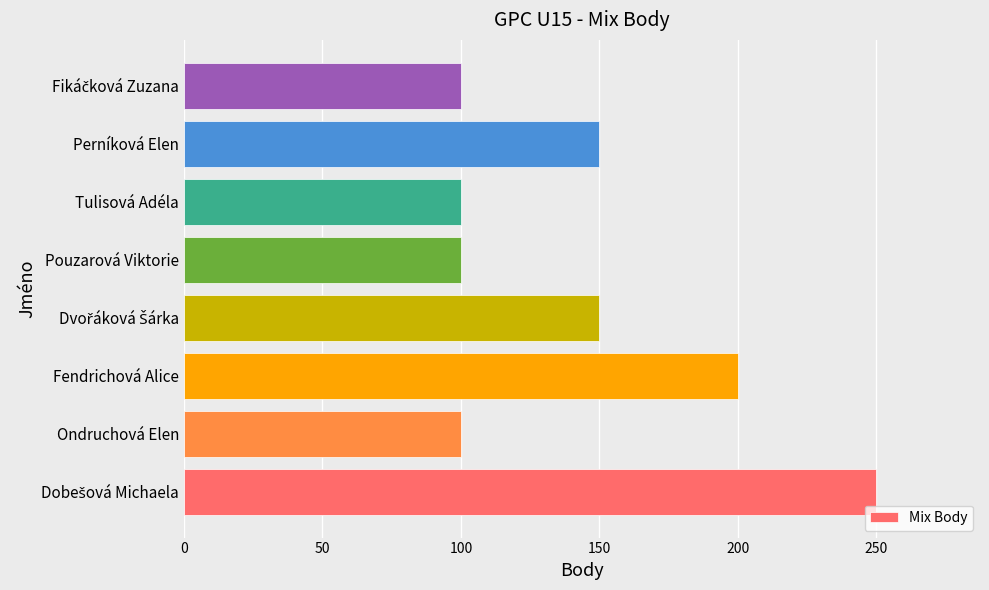

What is the smallest value displayed?

100